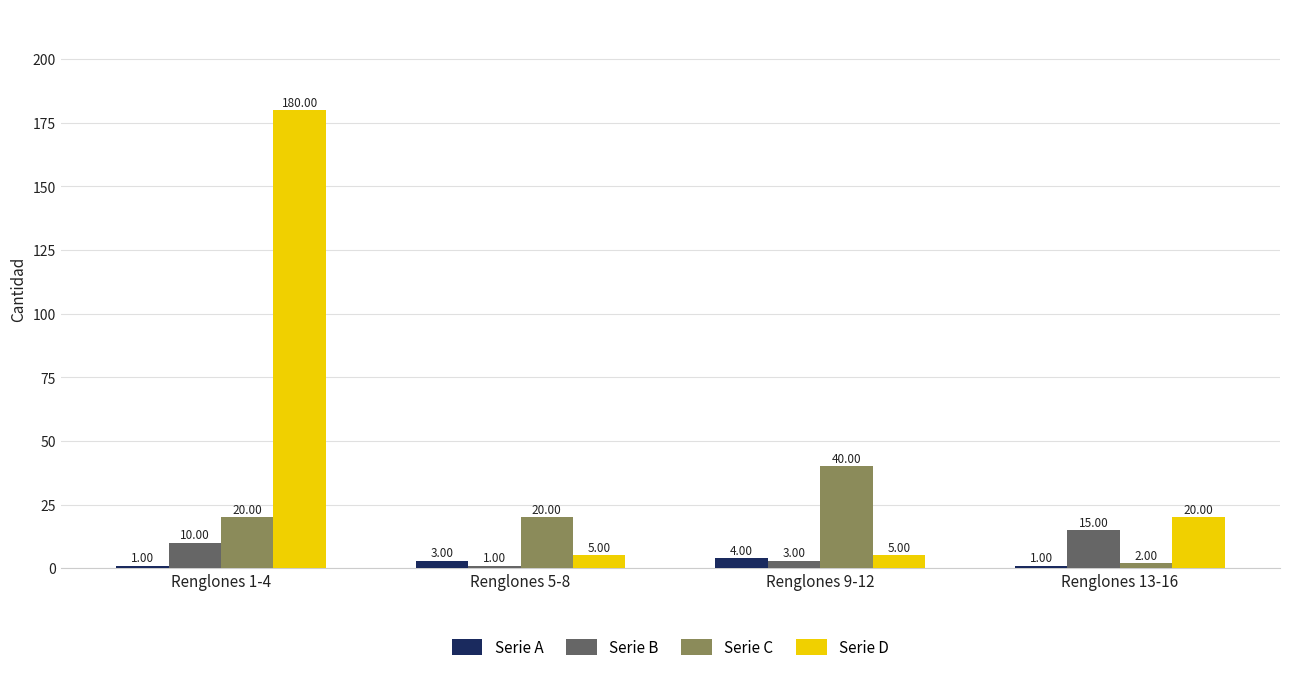

What is the label of the 1st bar from the right?

Renglones 13-16